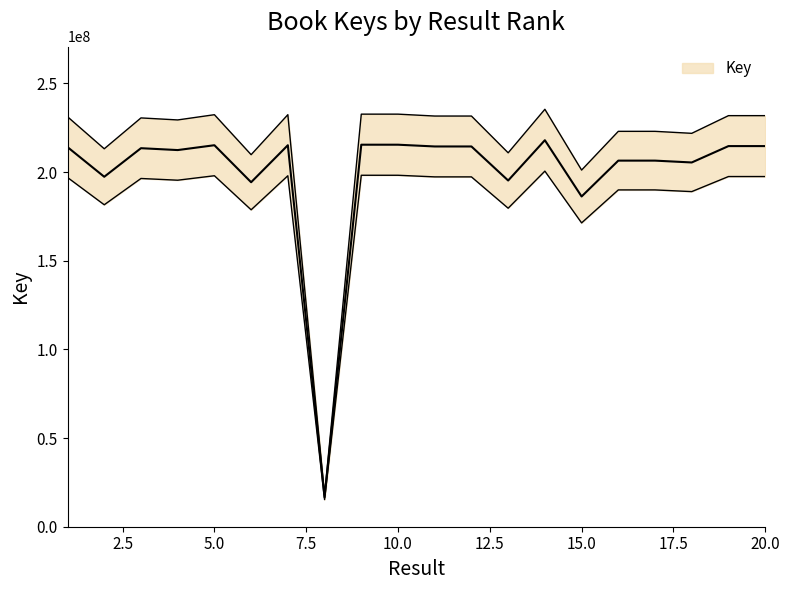

What is the sum of the values at 19 and 3?

428198807